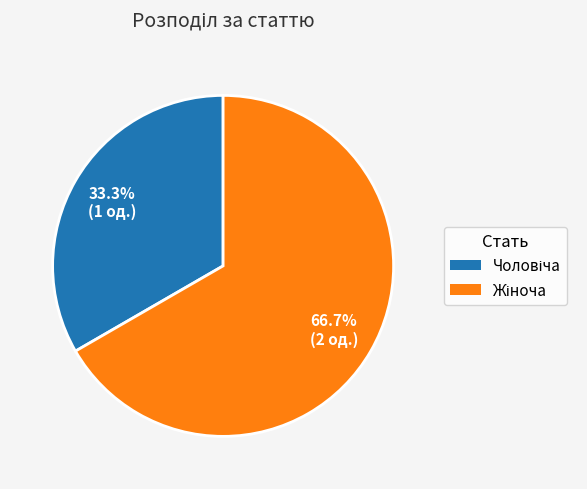

Does any single category account for the majority?

Yes